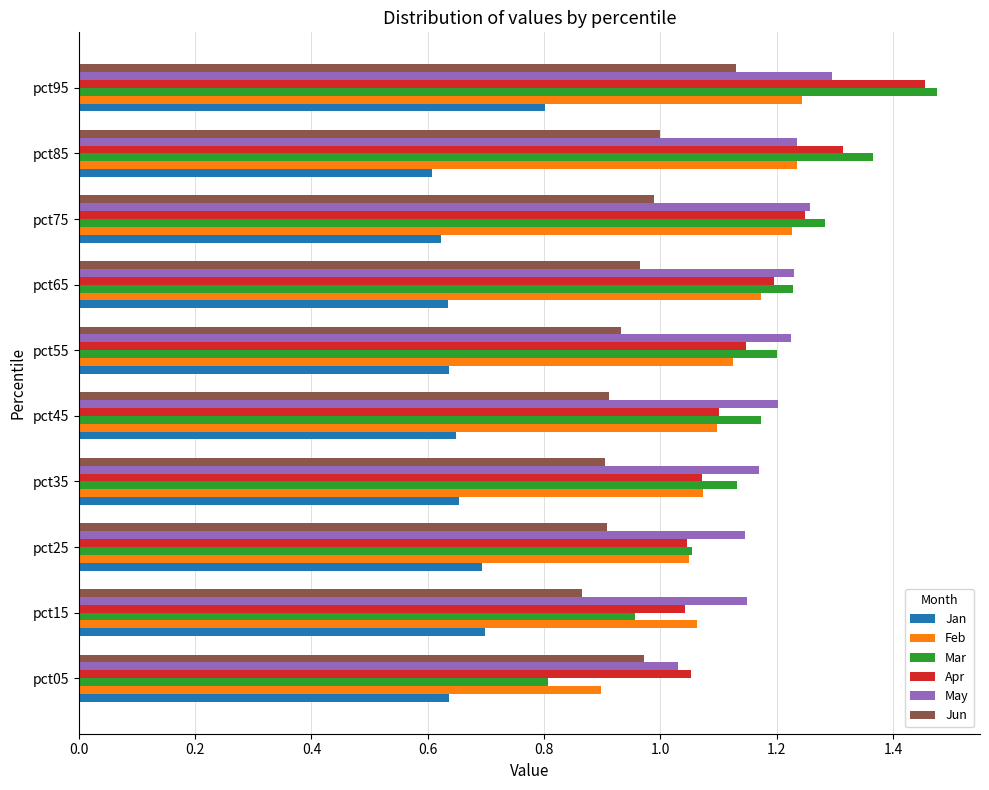

At which category is the sum across all series the highest?

pct95